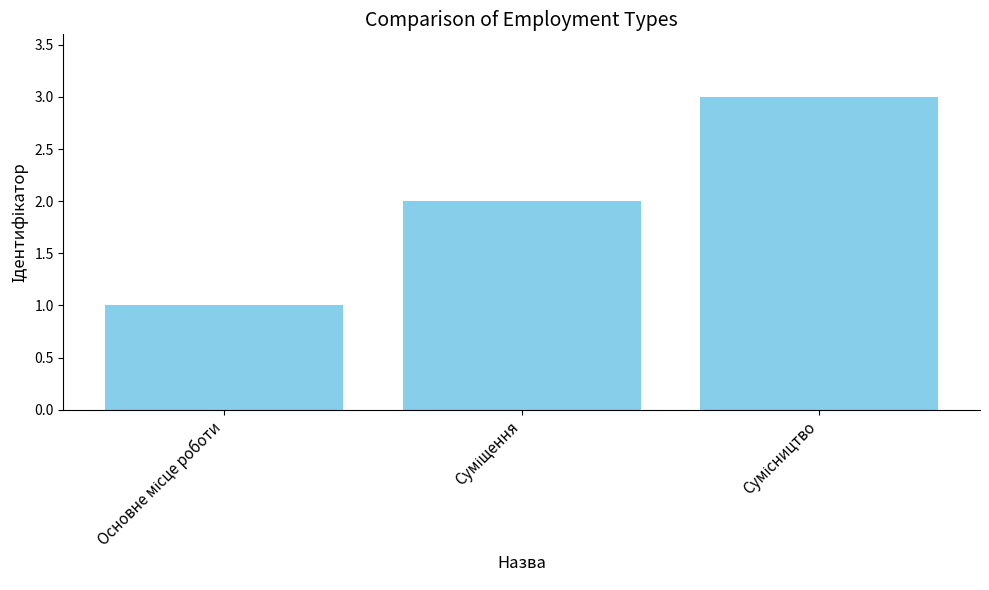

What is the sum of all values?

6